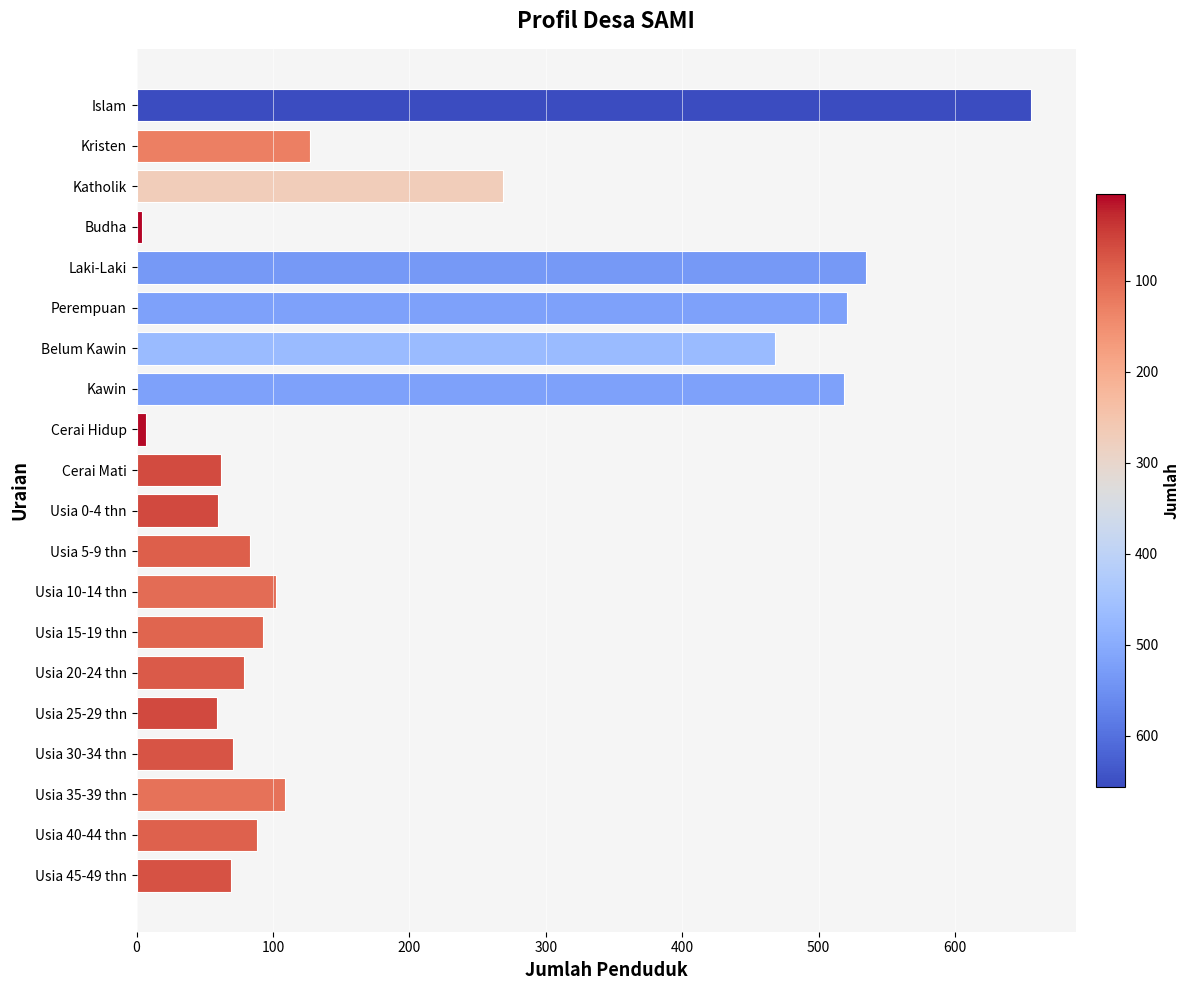

What is the change in value from Perempuan to Cerai Mati?

-459